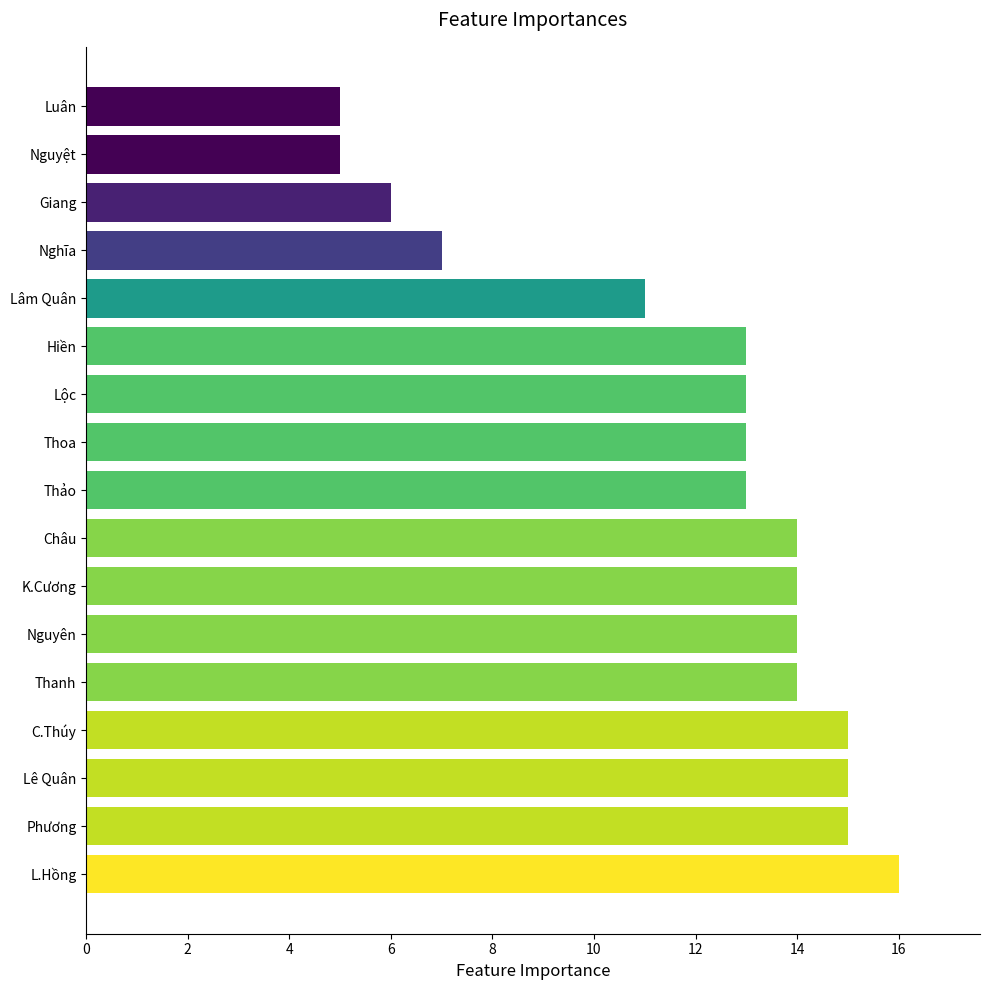

What is the average value?

12